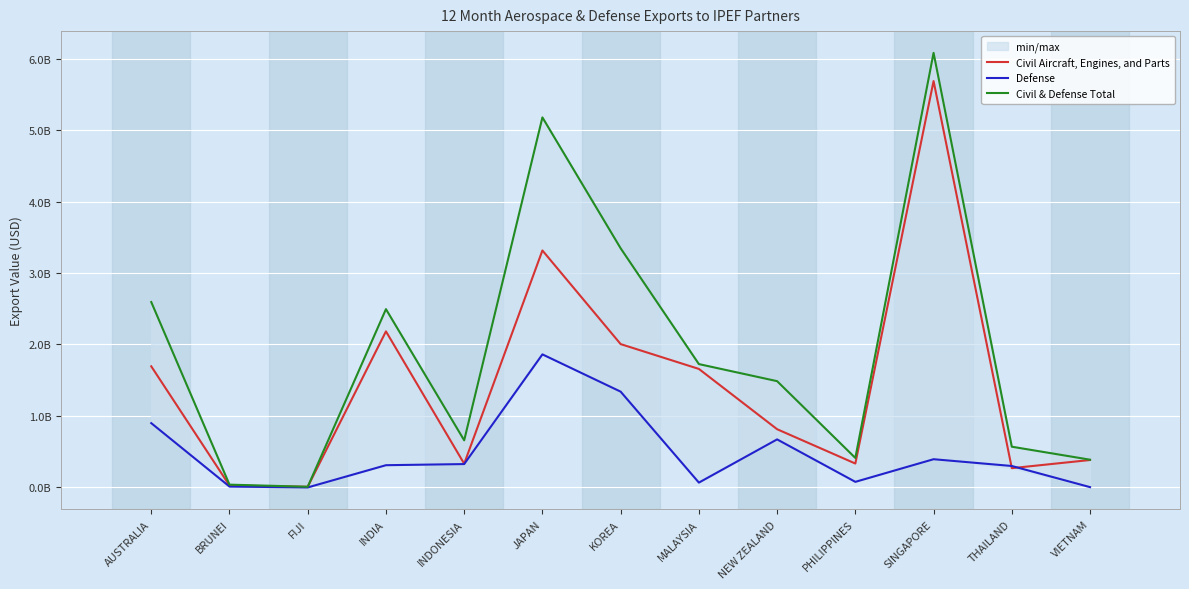

How many values in the Civil & Defense Total series are below 1487056582?

6